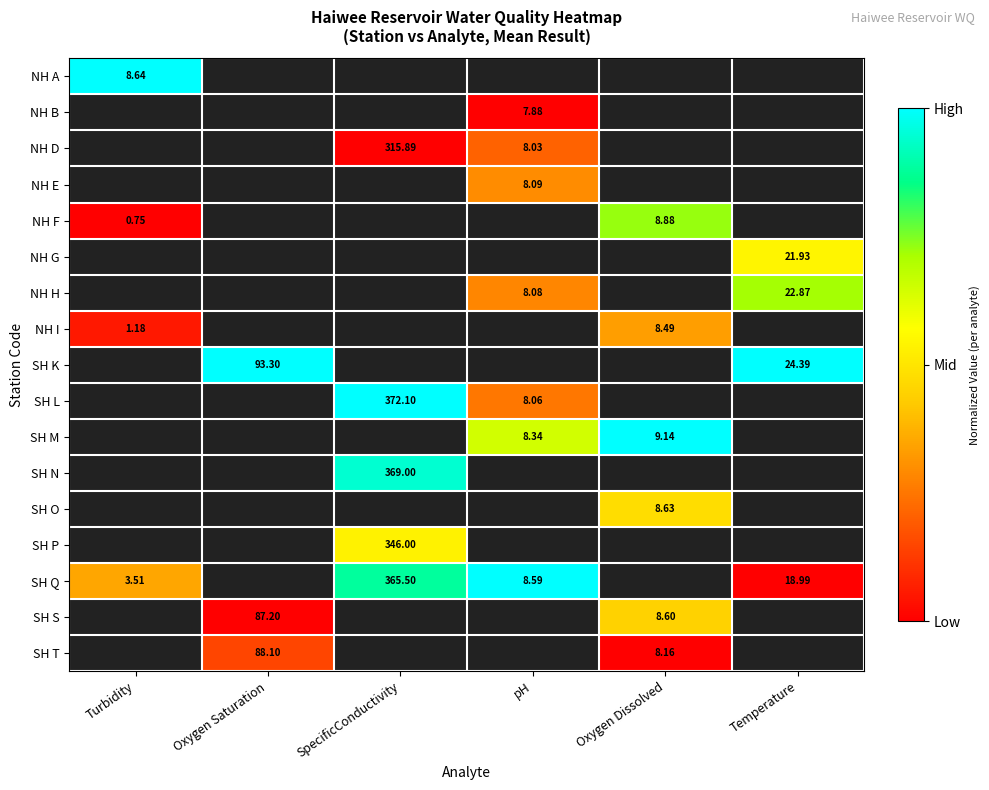

Which category has the lowest value across all series?

pH